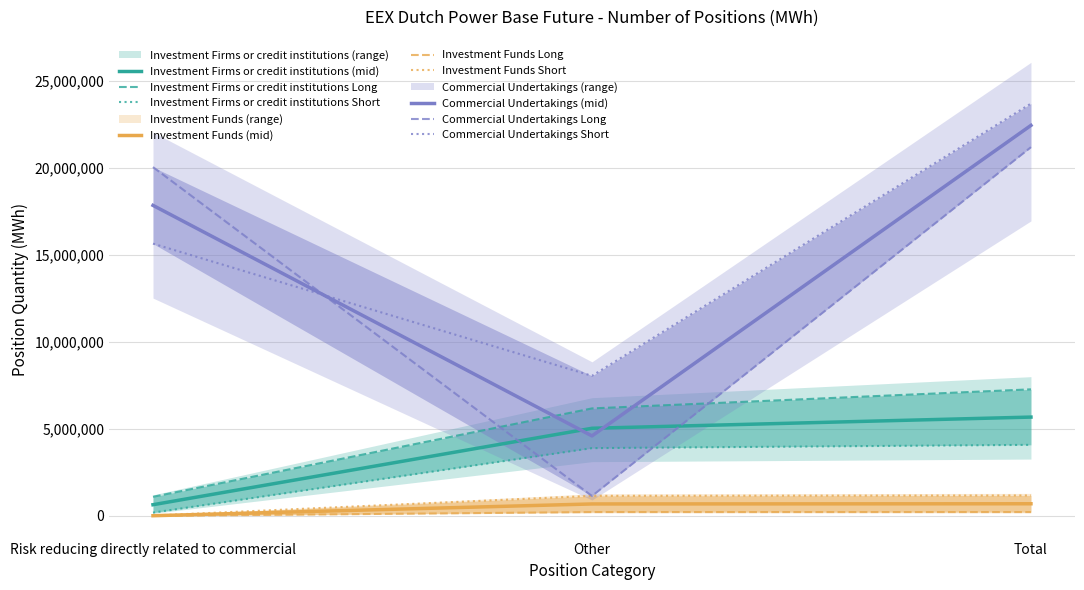

Read the Investment Funds Long value at Total.

220957